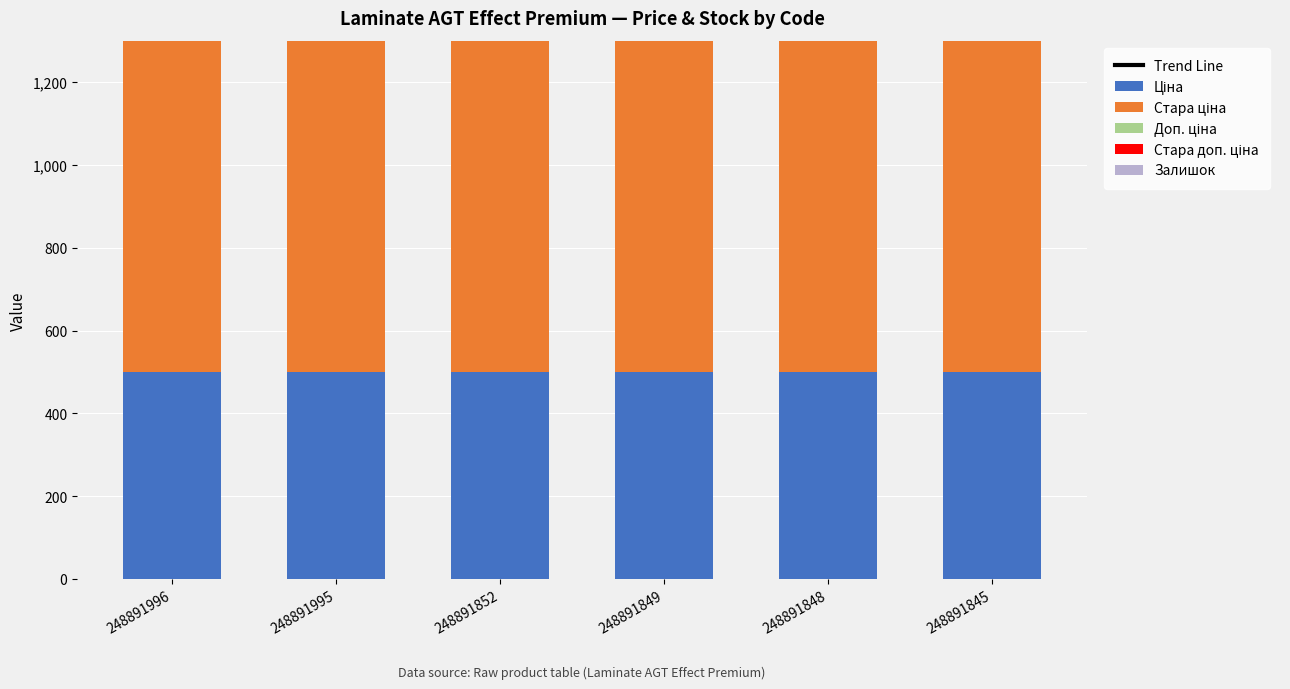

List the labels in order of Trend Line value, smallest first.

248891996, 248891995, 248891852, 248891849, 248891848, 248891845